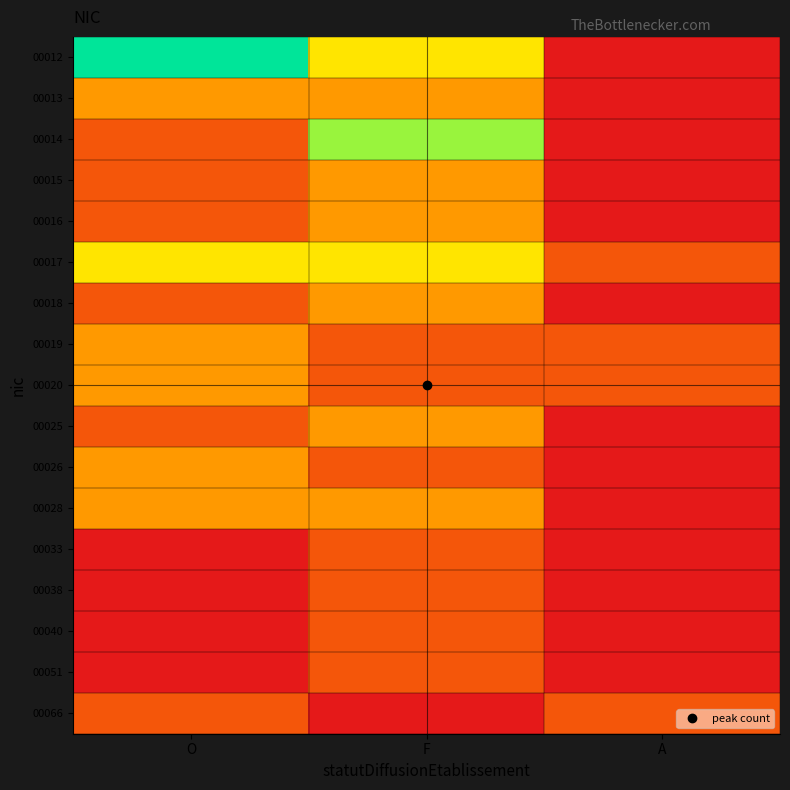

Which label corresponds to the smallest value in the chart?

A